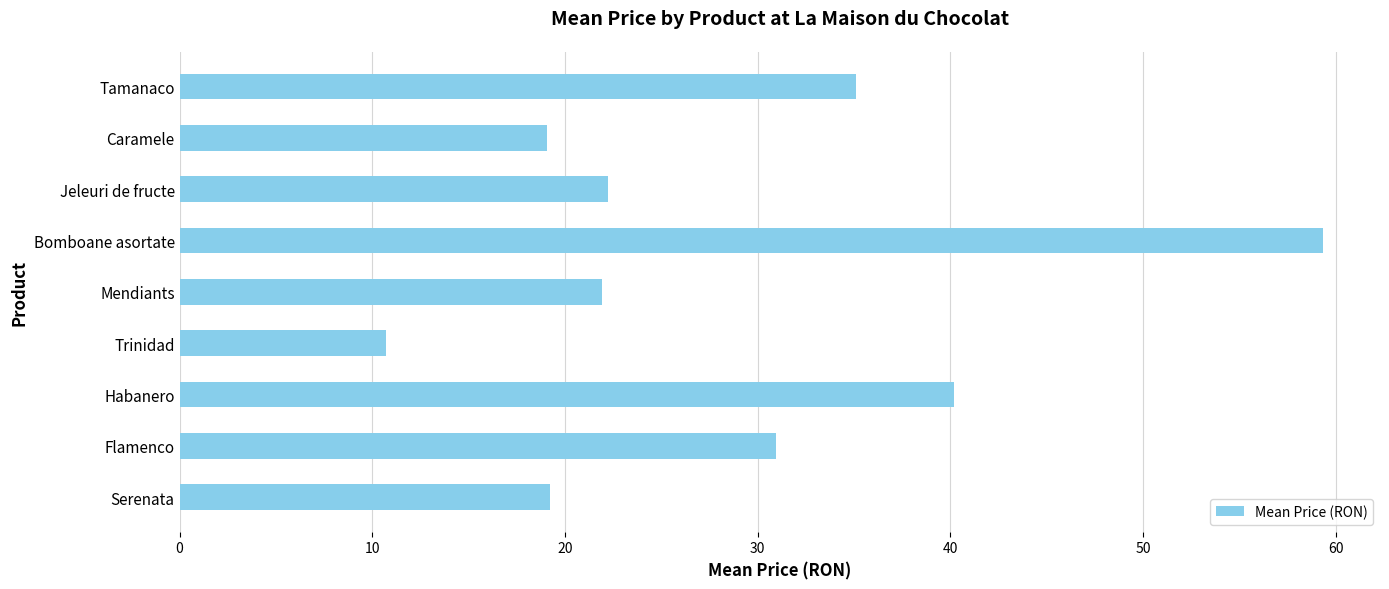

What is the sum of all values?

258.9